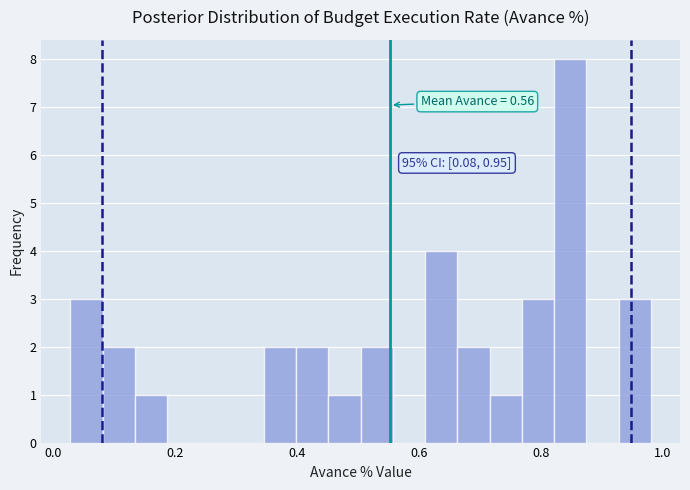

Around what value on the x-axis is the tallest bar? Give the approximate position of its centre, as read against the axis.

0.84